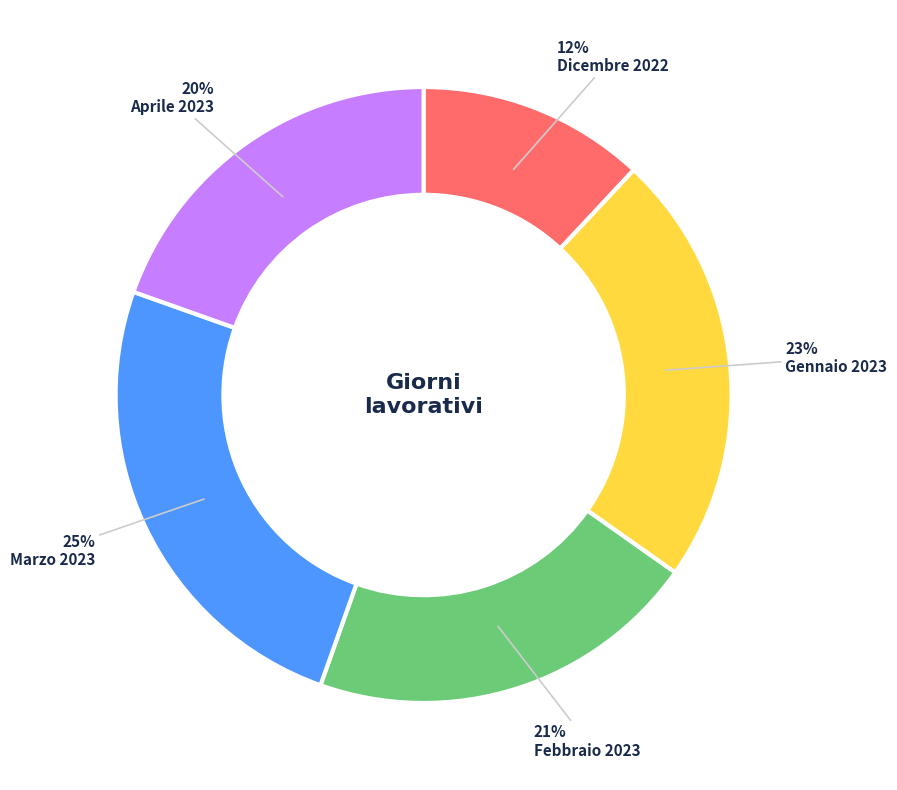

To the nearest percent, what is the combined percentage of Dicembre 2022 and Aprile 2023?

32%